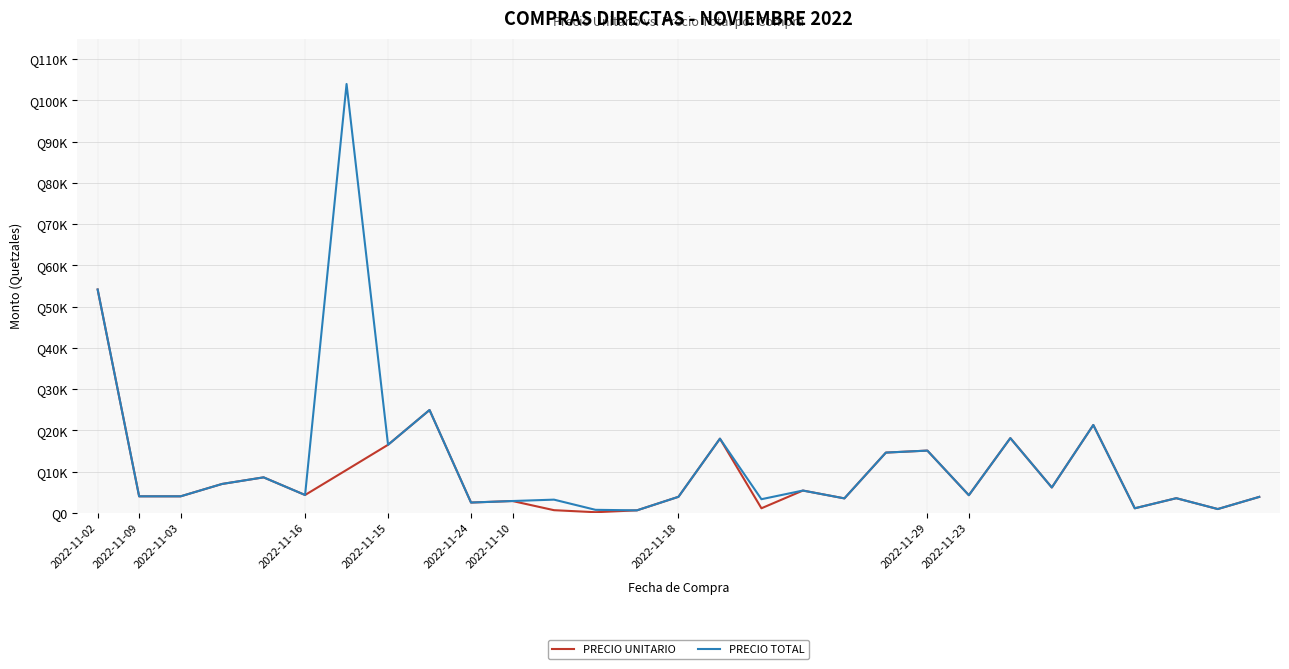

What are all the series names shown in the legend?

PRECIO UNITARIO, PRECIO TOTAL